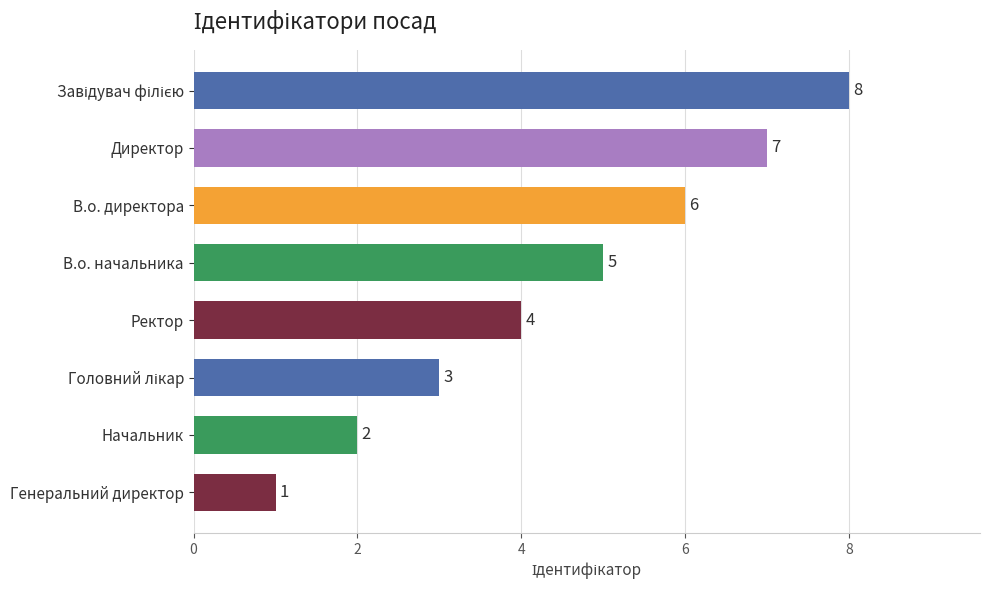

What position from the top is В.о. начальника?

4